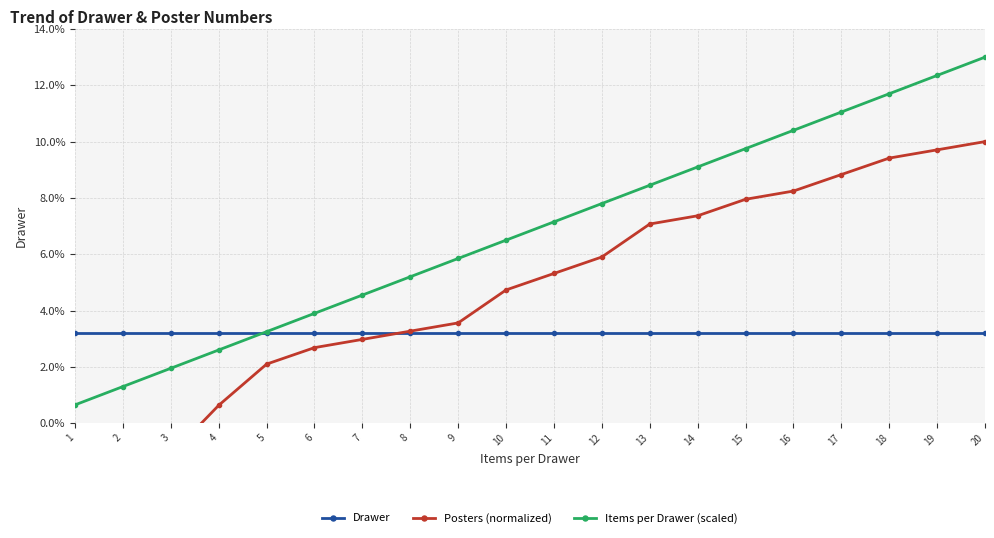

Reading left to right, what are all the values shown in this chart?

Drawer: 1=3.2	2=3.2	3=3.2	4=3.2	5=3.2	6=3.2	7=3.2	8=3.2	9=3.2	10=3.2	11=3.2	12=3.2	13=3.2	14=3.2	15=3.2	16=3.2	17=3.2	18=3.2	19=3.2	20=3.2
Posters (normalized): 1=-2.0	2=-1.4	3=-1.1	4=0.6	5=2.1	6=2.7	7=3.0	8=3.3	9=3.6	10=4.7	11=5.3	12=5.9	13=7.1	14=7.4	15=8.0	16=8.2	17=8.8	18=9.4	19=9.7	20=10.0
Items per Drawer (scaled): 1=0.7	2=1.3	3=2.0	4=2.6	5=3.2	6=3.9	7=4.5	8=5.2	9=5.9	10=6.5	11=7.2	12=7.8	13=8.5	14=9.1	15=9.8	16=10.4	17=11.1	18=11.7	19=12.3	20=13.0